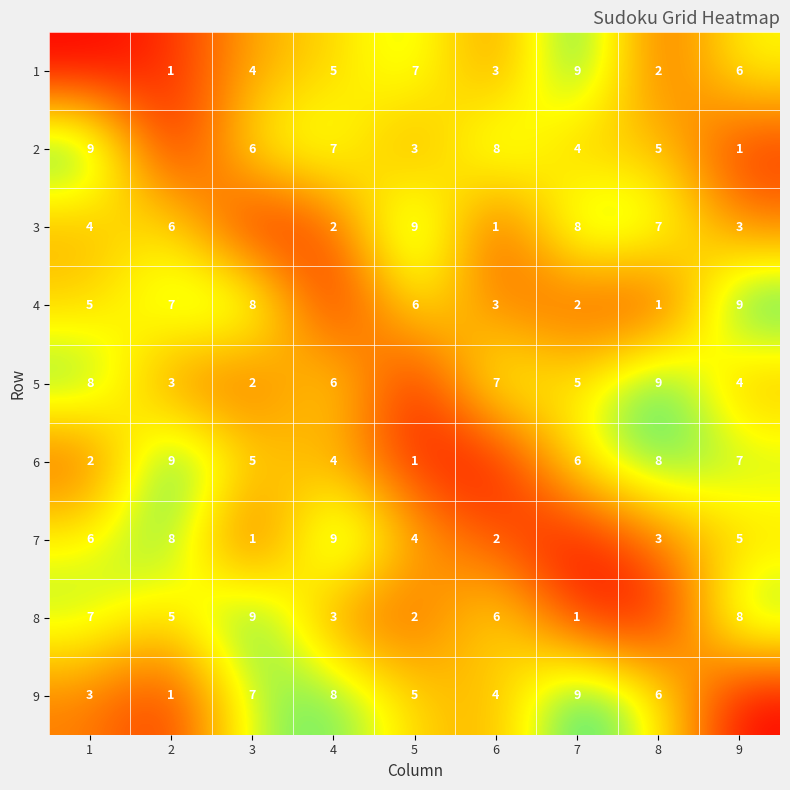

Is the value of 7 at 1 greater than the value of 3 at 4?

Yes